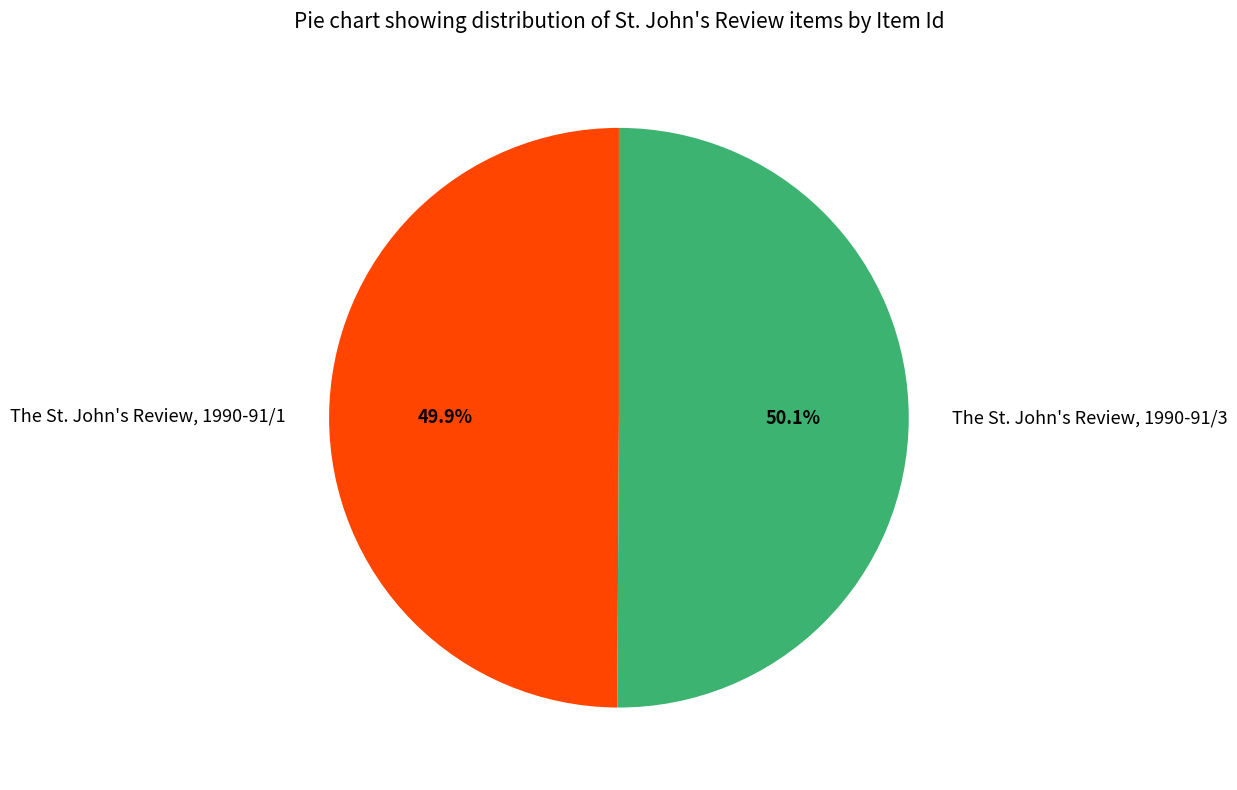

Rank the categories by value from highest to lowest.

The St. John's Review, 1990-91/3, The St. John's Review, 1990-91/1